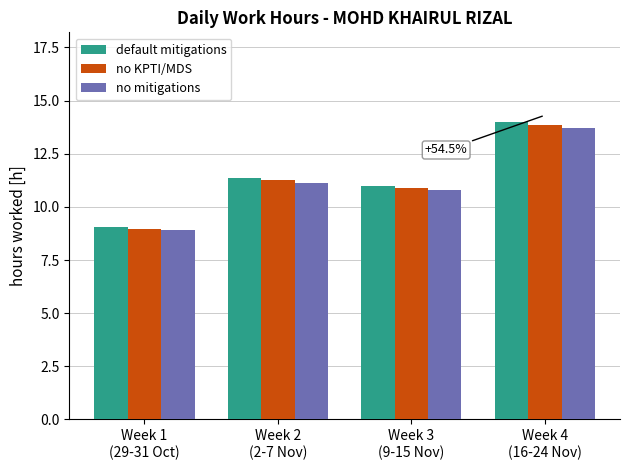

The no mitigations series shows 13.7 at Week 4
(16-24 Nov). True or false?

True